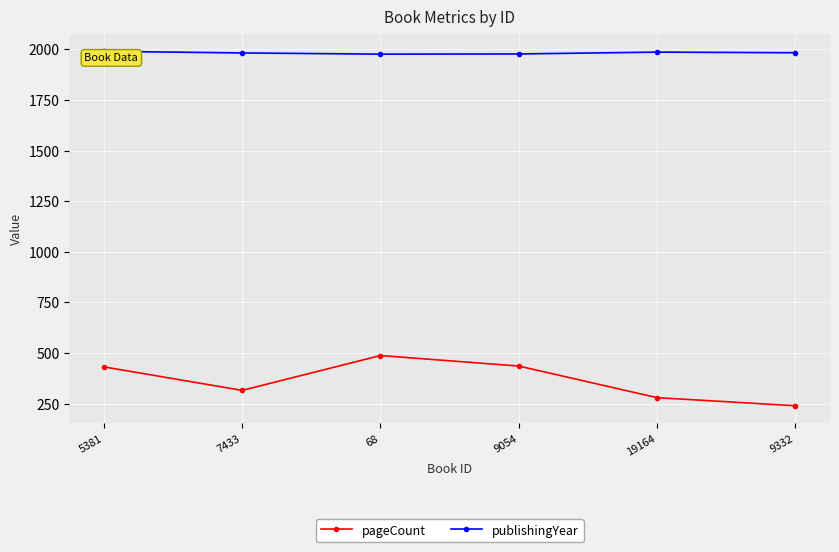

At which label does pageCount reach its peak?

68